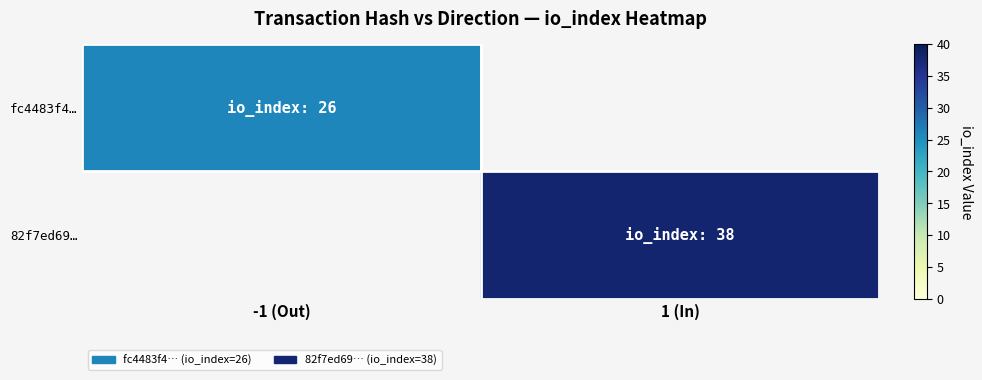

At how many categories does at least one series exceed 27?

1